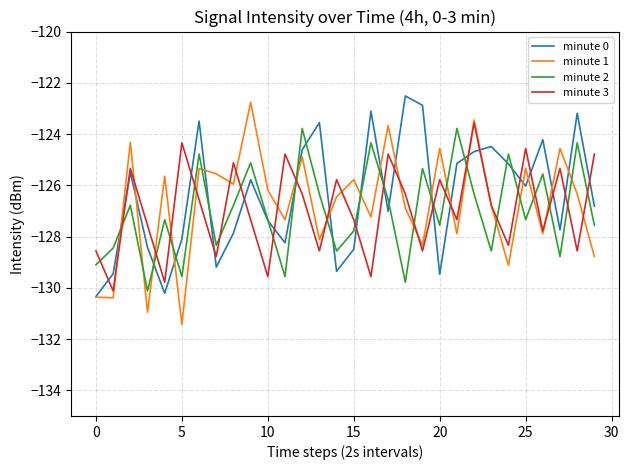

Is this an area chart (filled region under the line)?

No